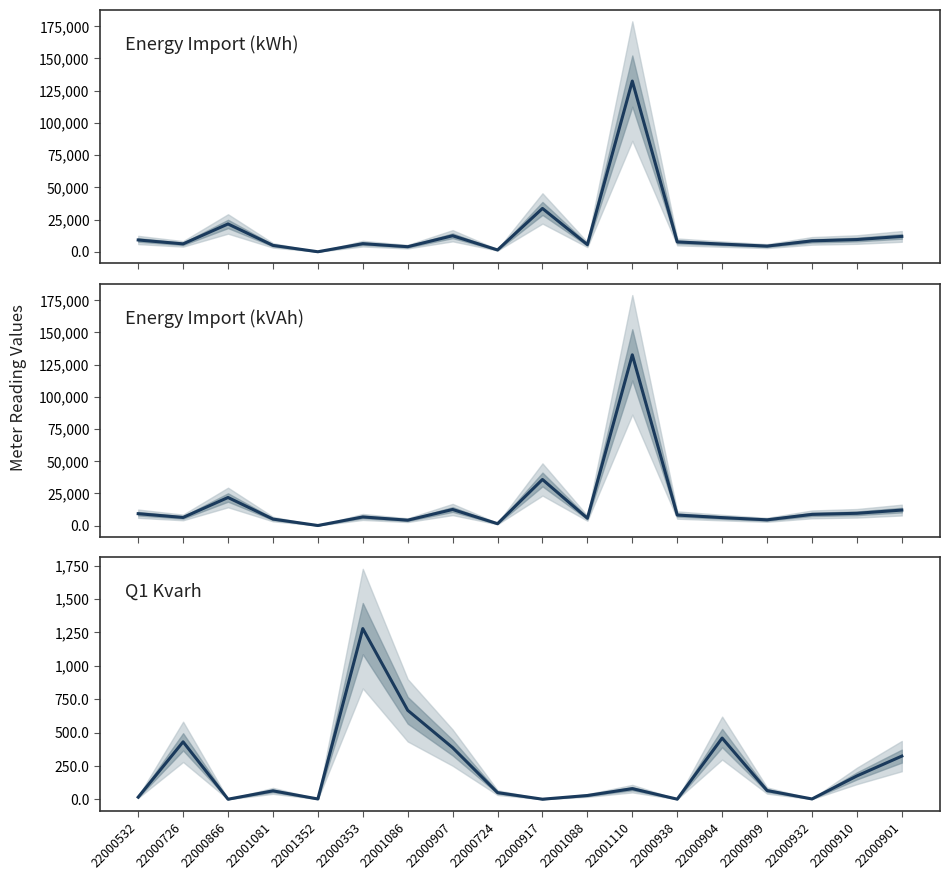

Between 22000907 and 22000901, which is larger?

22000907